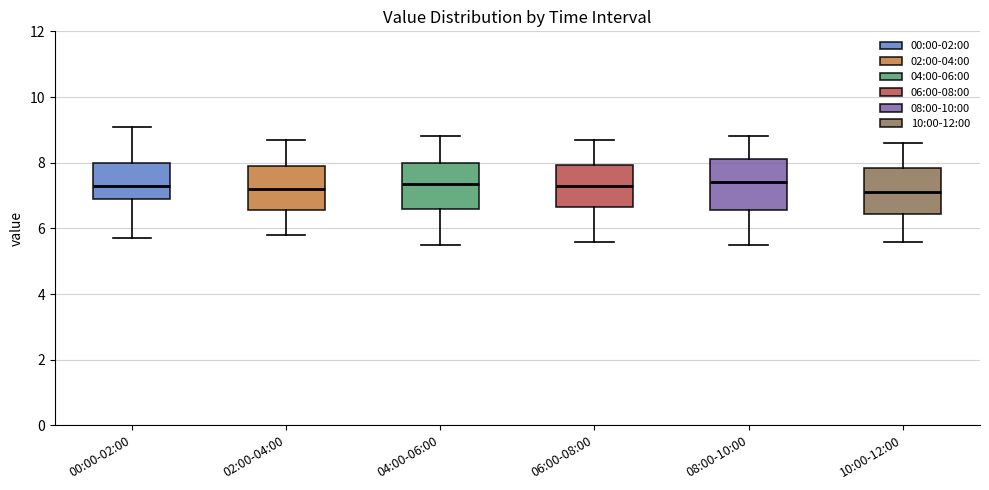

Where is the lower edge of the box for 08:00-10:00 on the y-axis? The values are not printed on the chart, so give them approximately, as read against the axis.

6.6